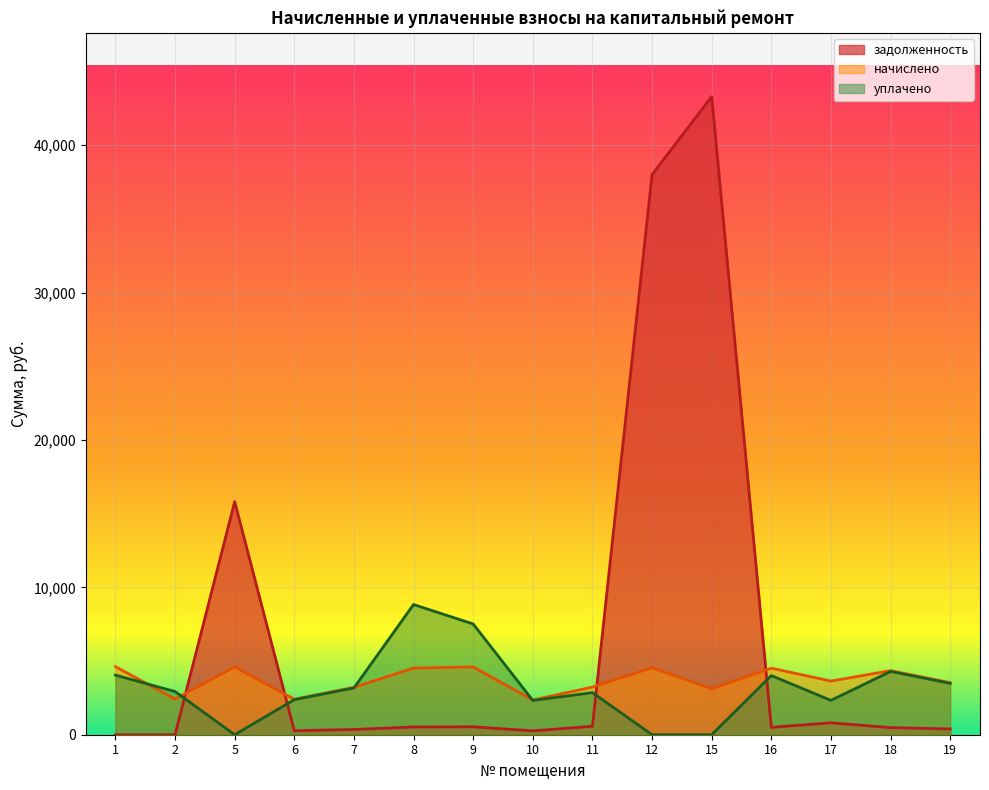

Where is the first local maximum for начислено?

5